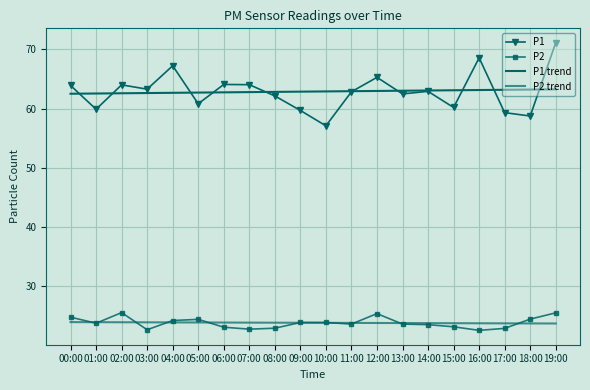

What is the average value of the P1 trend series?

62.9